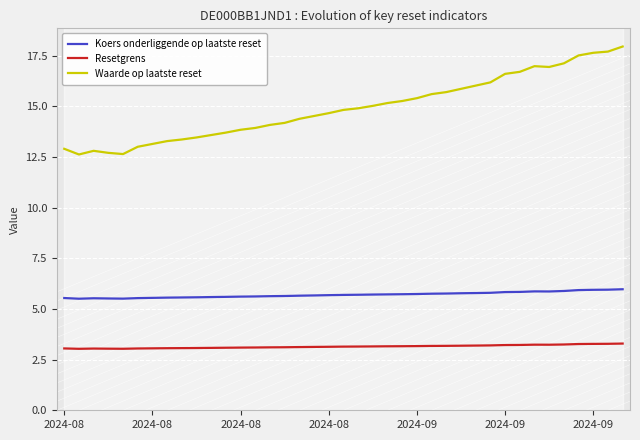

What are all the series names shown in the legend?

Koers onderliggende op laatste reset, Resetgrens, Waarde op laatste reset